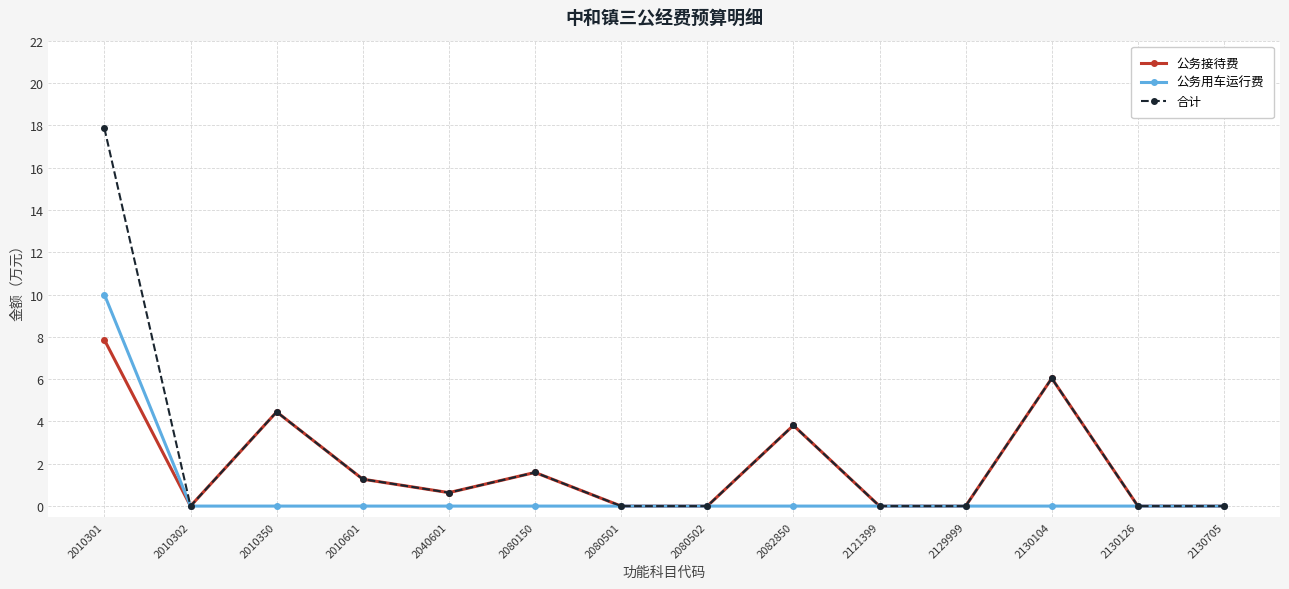

In 公务接待费, how many points are higher than both neighbors (excluding endpoints)?

4